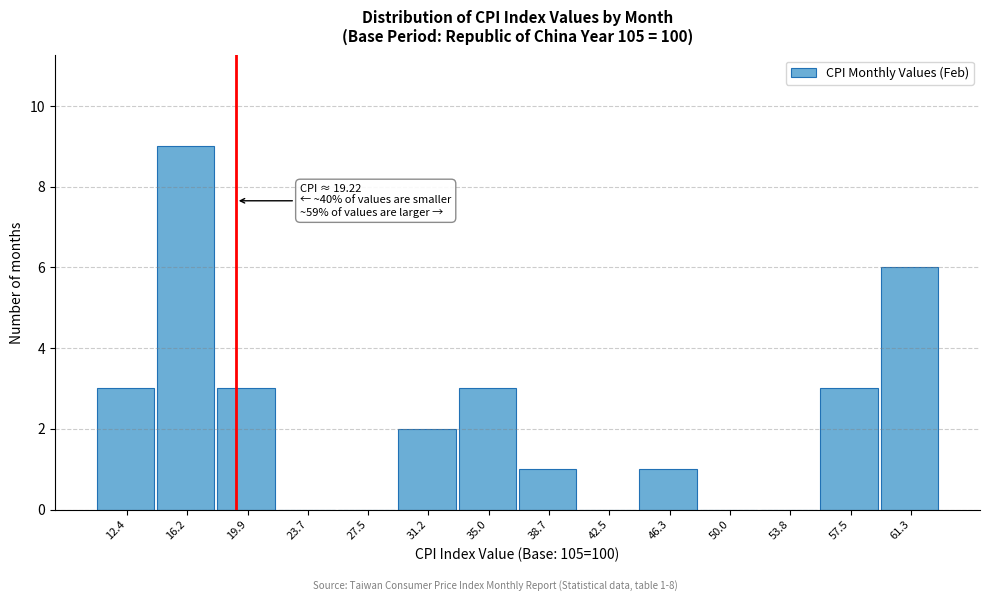

Over which range of the x-axis is the bar tallest?

14.5 to 18.0